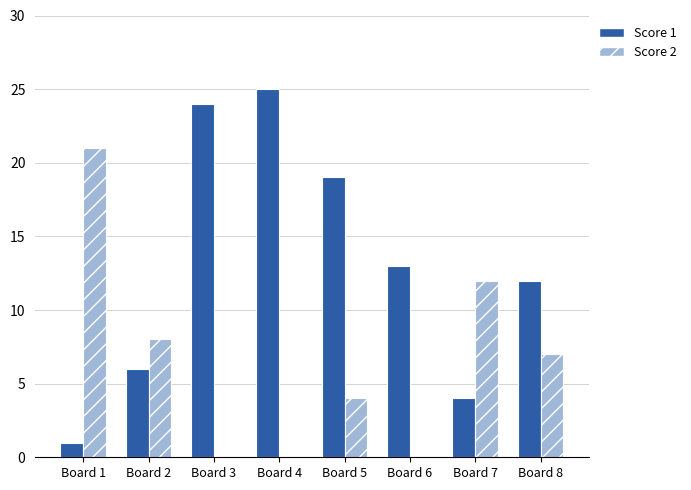

What is the greatest value displayed?

25